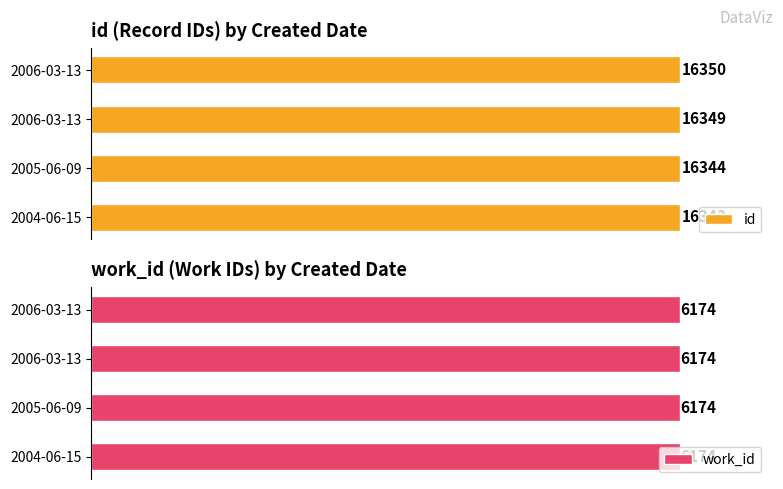

True or false: id has a value of 26972.0 at 0.

False